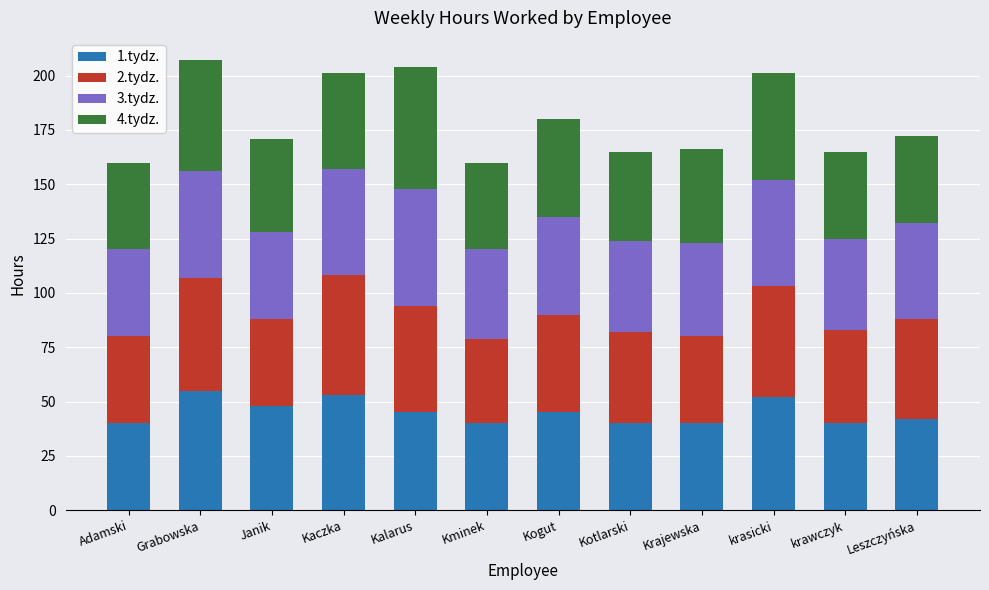

What is the total value across all series at Kalarus?

204